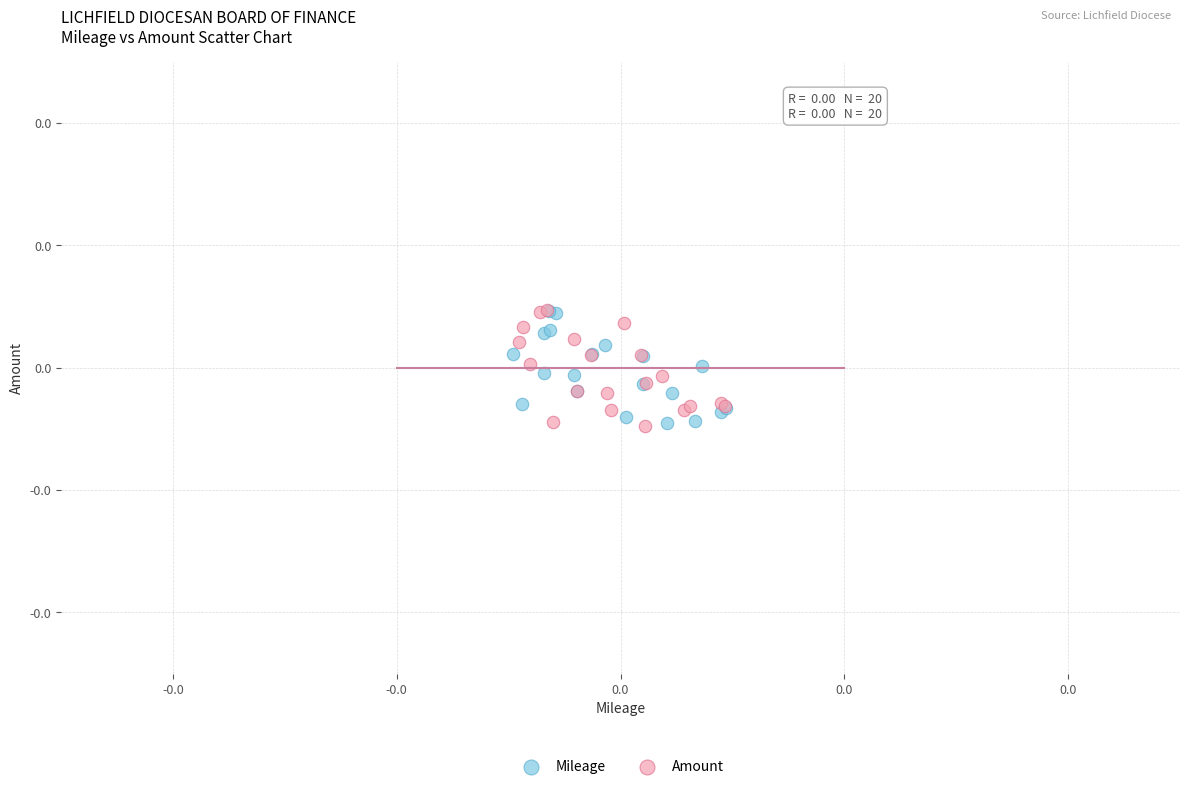

What are all the series names shown in the legend?

Mileage, Amount